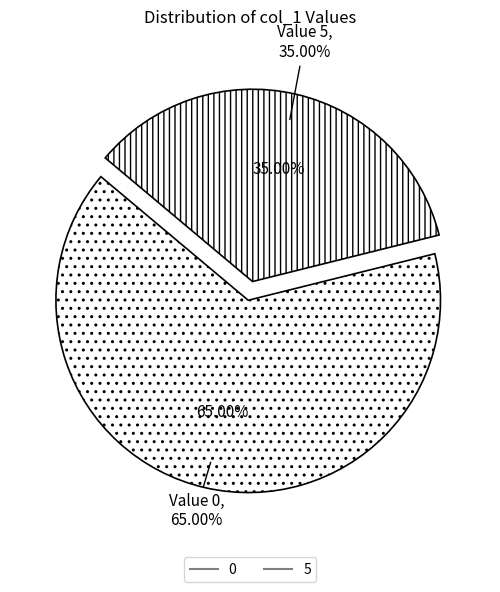

To the nearest percent, what is the combined percentage of 0 and 5?

100%